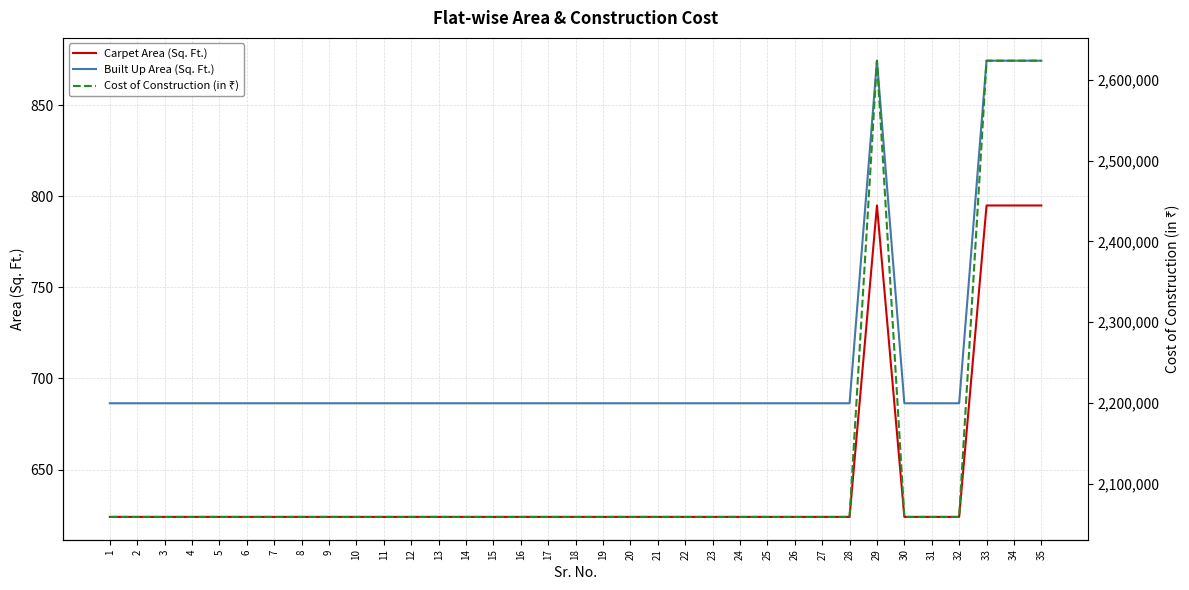

Reading left to right, what are all the values shown in this chart?

Carpet Area (Sq. Ft.): 624.0	624.0	624.0	624.0	624.0	624.0	624.0	624.0	624.0	624.0	624.0	624.0	624.0	624.0	624.0	624.0	624.0	624.0	624.0	624.0	624.0	624.0	624.0	624.0	624.0	624.0	624.0	624.0	795.0	624.0	624.0	624.0	795.0	795.0	795.0
Built Up Area (Sq. Ft.): 686.4	686.4	686.4	686.4	686.4	686.4	686.4	686.4	686.4	686.4	686.4	686.4	686.4	686.4	686.4	686.4	686.4	686.4	686.4	686.4	686.4	686.4	686.4	686.4	686.4	686.4	686.4	686.4	874.5	686.4	686.4	686.4	874.5	874.5	874.5
Cost of Construction (in ₹): 2059200.0	2059200.0	2059200.0	2059200.0	2059200.0	2059200.0	2059200.0	2059200.0	2059200.0	2059200.0	2059200.0	2059200.0	2059200.0	2059200.0	2059200.0	2059200.0	2059200.0	2059200.0	2059200.0	2059200.0	2059200.0	2059200.0	2059200.0	2059200.0	2059200.0	2059200.0	2059200.0	2059200.0	2623500.0	2059200.0	2059200.0	2059200.0	2623500.0	2623500.0	2623500.0